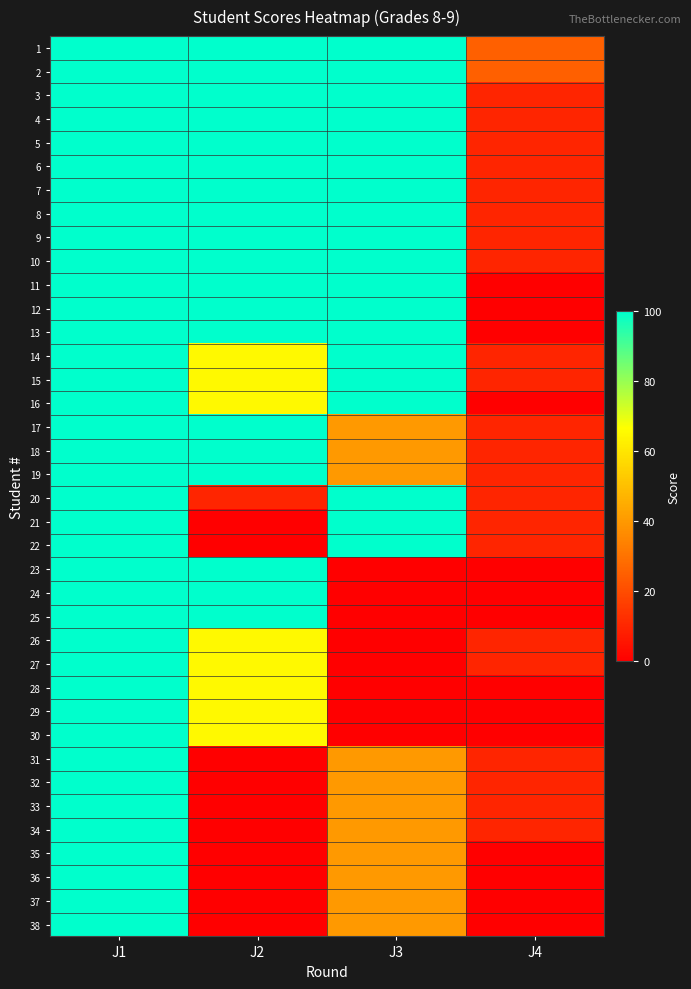

Which label corresponds to the largest value in the chart?

J1